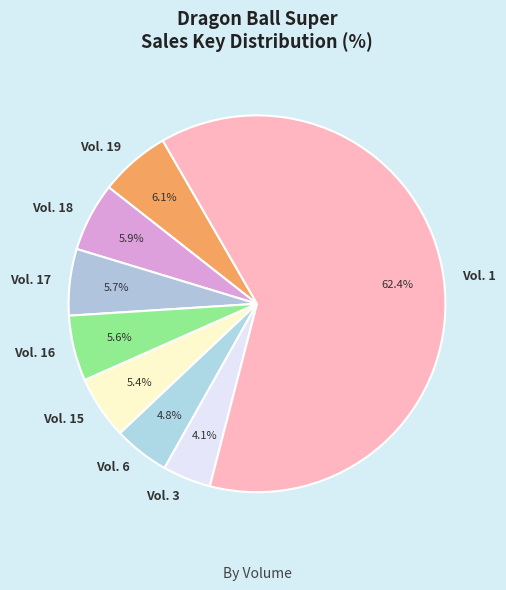

To the nearest percent, what is the combined percentage of Vol. 1 and Vol. 19?

68%